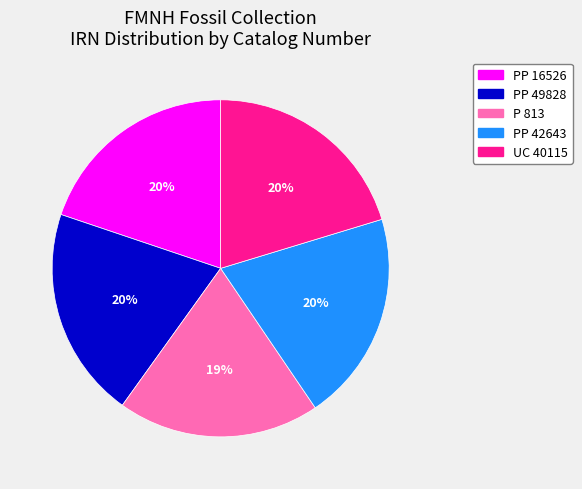

True or false: UC 40115 accounts for 20% of the total.

True